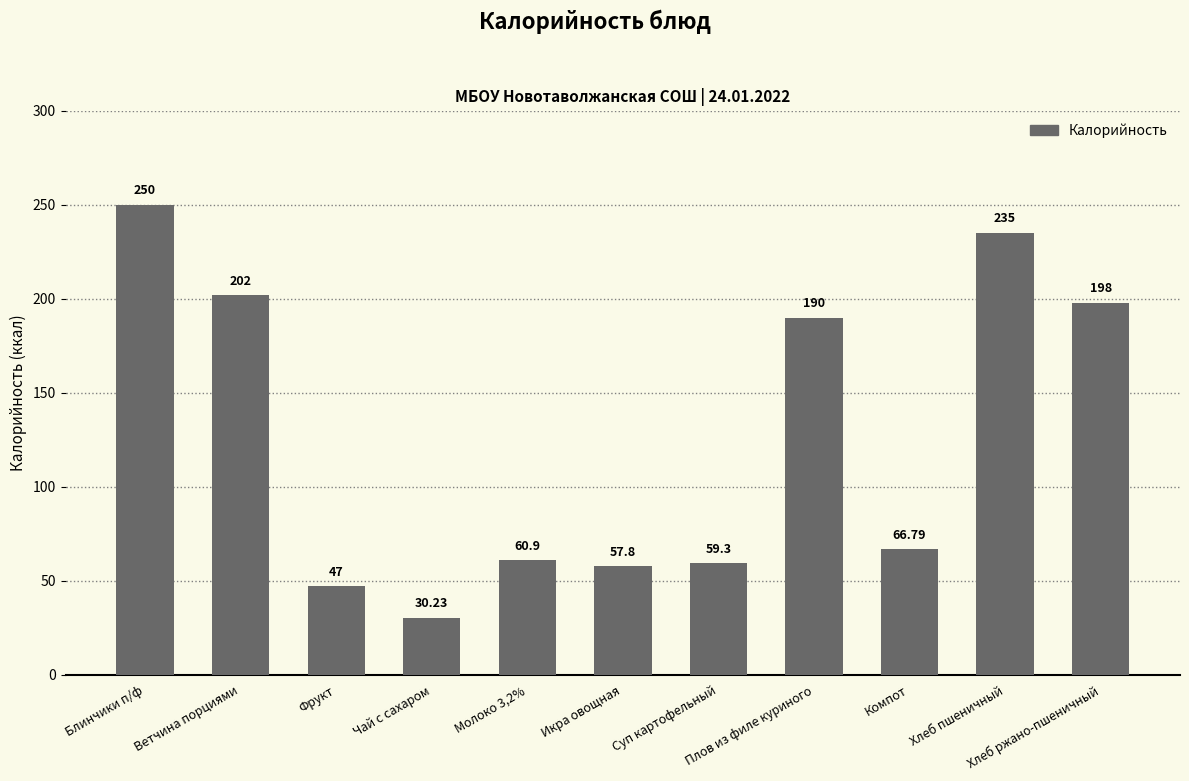

What is the sum of the values at Ветчина порциями and Плов из филе куриного?

392.0